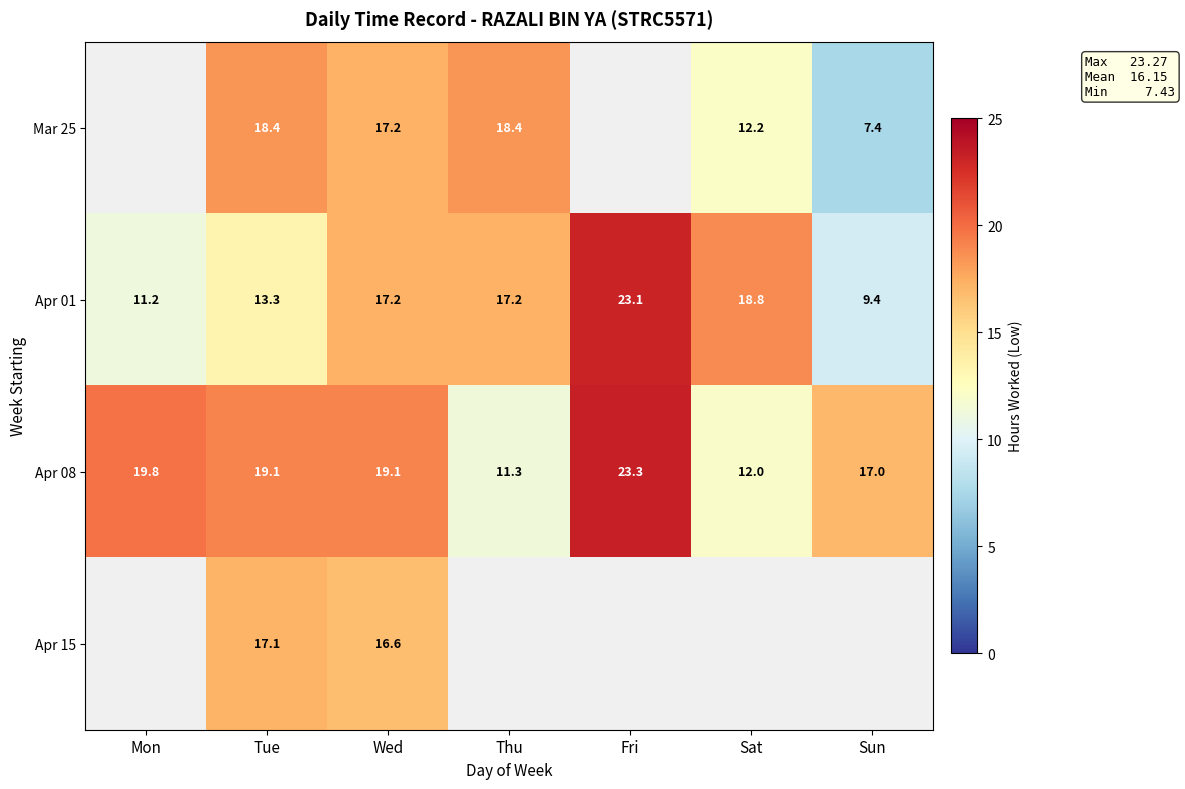

Which category has the lowest value in the Apr 08 series?

Thu